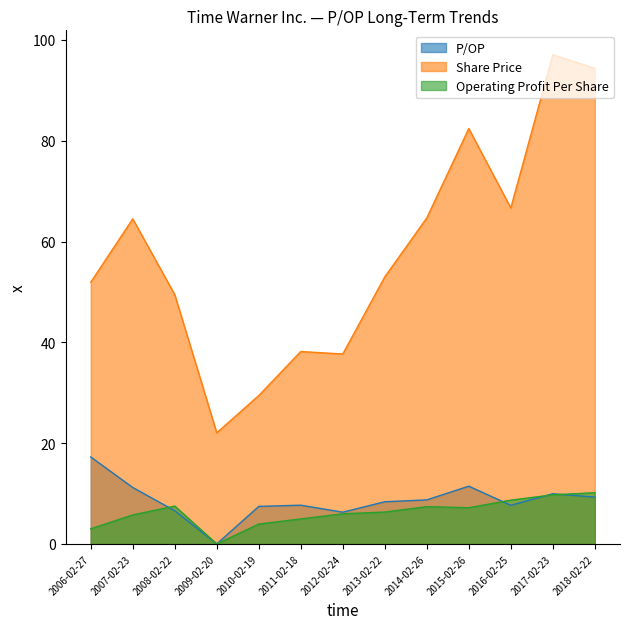

How many lines are shown in the chart?

3